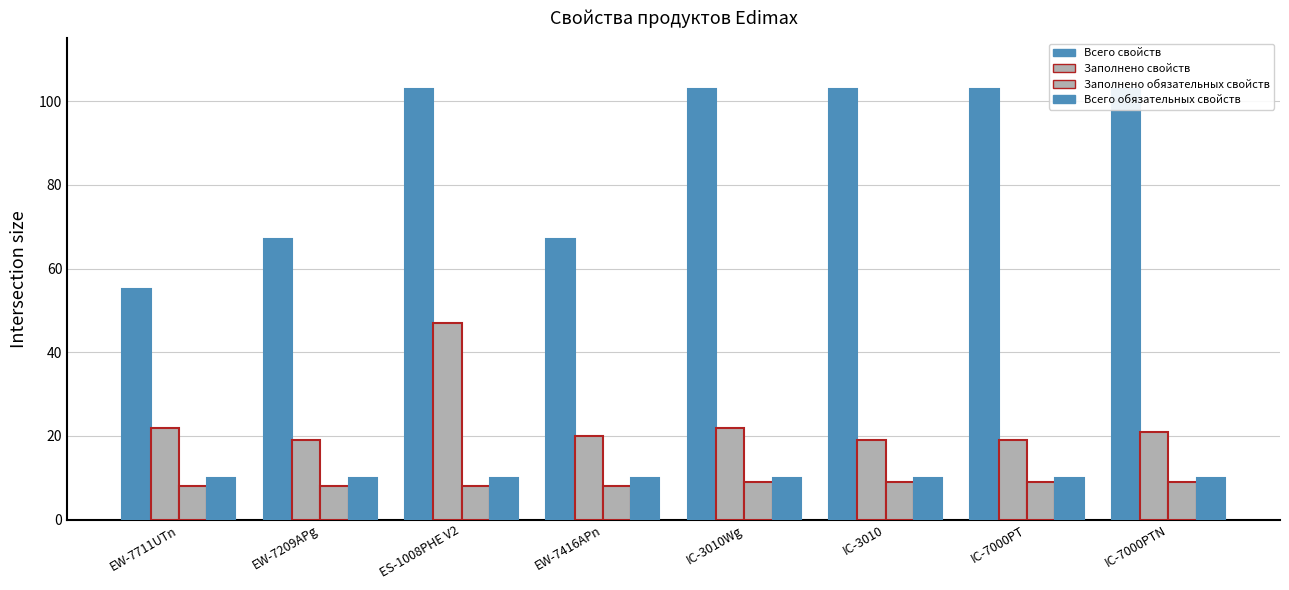

How many bars are there in each group?

4